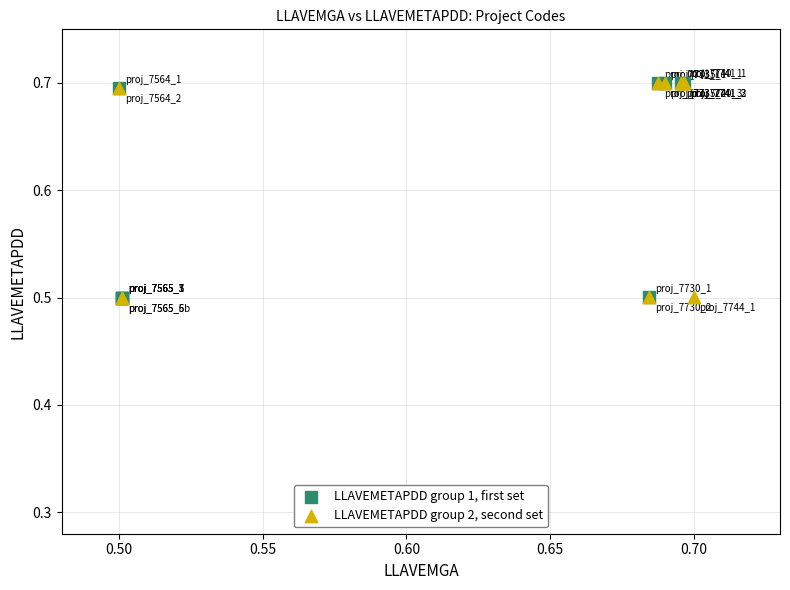

What are all the series names shown in the legend?

LLAVEMETAPDD group 1, first set, LLAVEMETAPDD group 2, second set